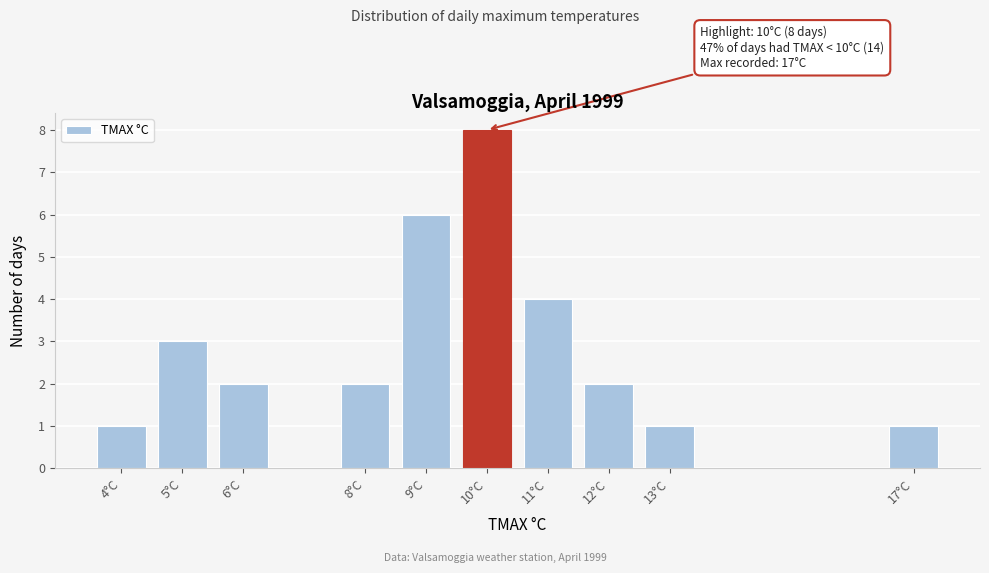

Reading right to left, what are all the values shown in this chart?

17°C=1	13°C=1	12°C=2	11°C=4	10°C=8	9°C=6	8°C=2	6°C=2	5°C=3	4°C=1